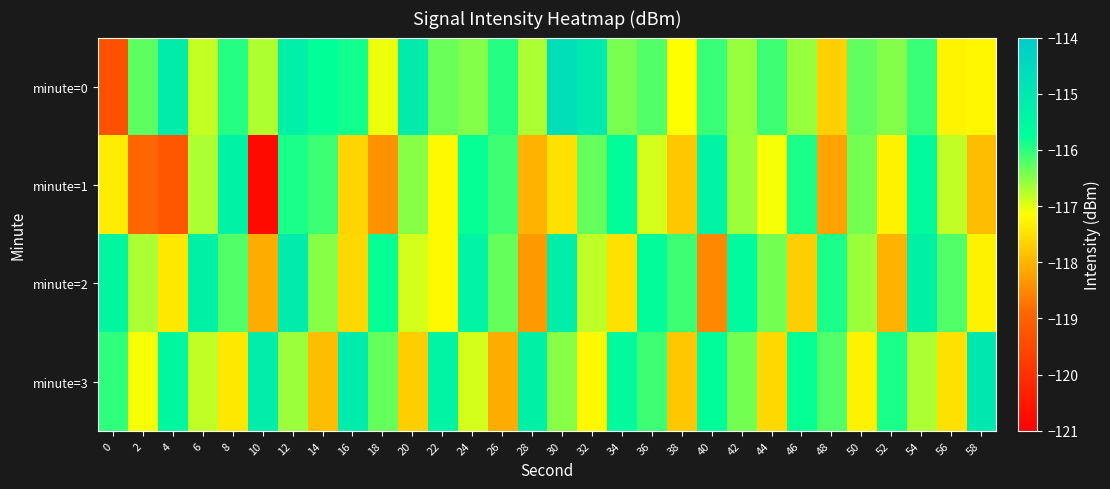

List the series in order of their peak value, highest first.

minute=0, minute=3, minute=2, minute=1